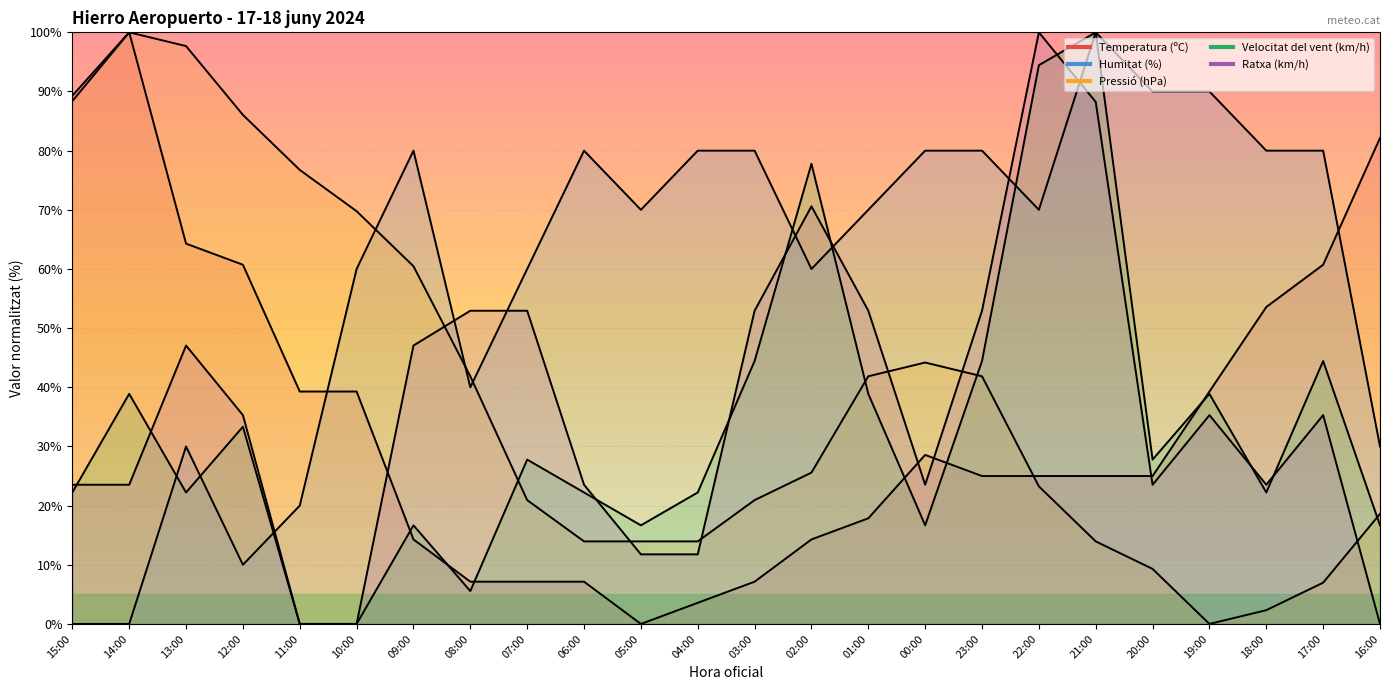

Reading left to right, list all the values displayed in this chart.

Temperatura (ºC): 89.3	100.0	64.3	60.7	39.3	39.3	14.3	7.1	7.1	7.1	0.0	3.6	7.1	14.3	17.9	28.6	25.0	25.0	25.0	25.0	39.3	53.6	60.7	82.1
Humitat (%): 0.0	0.0	30.0	10.0	20.0	60.0	80.0	40.0	60.0	80.0	70.0	80.0	80.0	60.0	70.0	80.0	80.0	70.0	100.0	90.0	90.0	80.0	80.0	30.0
Pressió (hPa): 88.4	100.0	97.7	86.0	76.7	69.8	60.5	41.9	20.9	14.0	14.0	14.0	20.9	25.6	41.9	44.2	41.9	23.3	14.0	9.3	0.0	2.3	7.0	18.6
Velocitat del vent (km/h): 22.2	38.9	22.2	33.3	0.0	0.0	16.7	5.6	27.8	22.2	16.7	22.2	44.4	77.8	38.9	16.7	44.4	94.4	100.0	27.8	38.9	22.2	44.4	16.7
Ratxa (km/h): 23.5	23.5	47.1	35.3	0.0	0.0	47.1	52.9	52.9	23.5	11.8	11.8	52.9	70.6	52.9	23.5	52.9	100.0	88.2	23.5	35.3	23.5	35.3	0.0